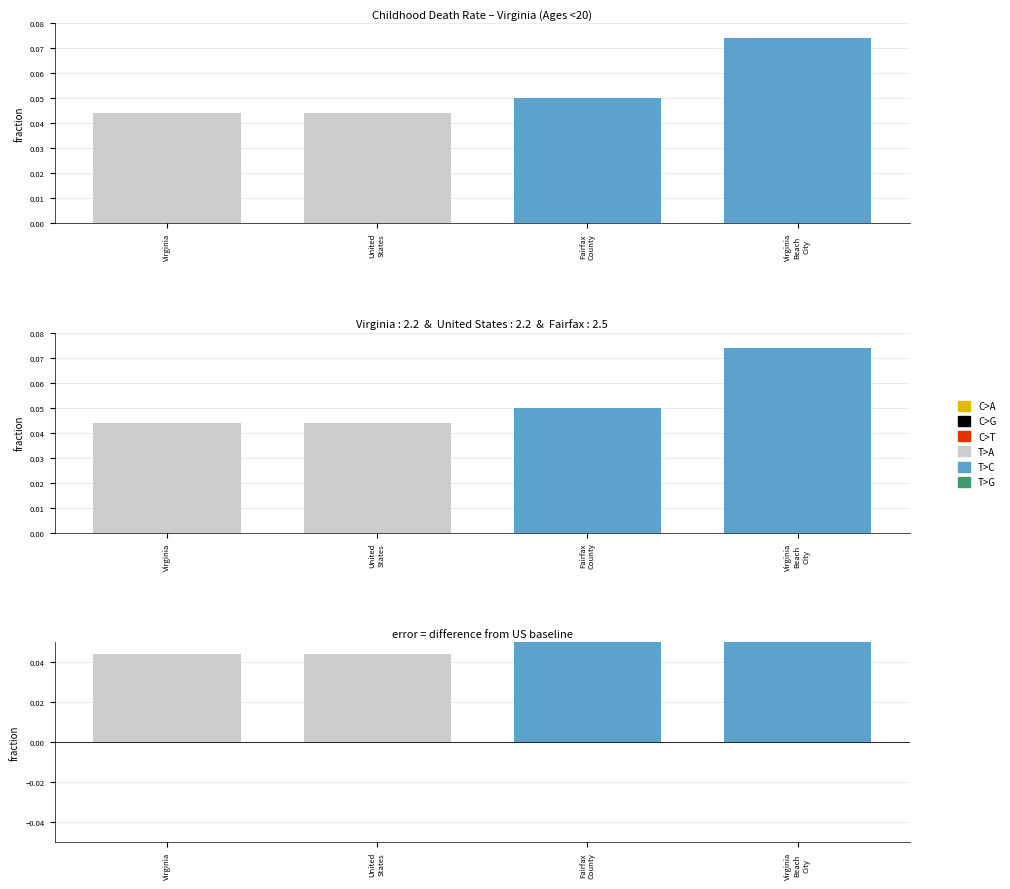

At which category is the sum across all series the highest?

Virginia
Beach
City